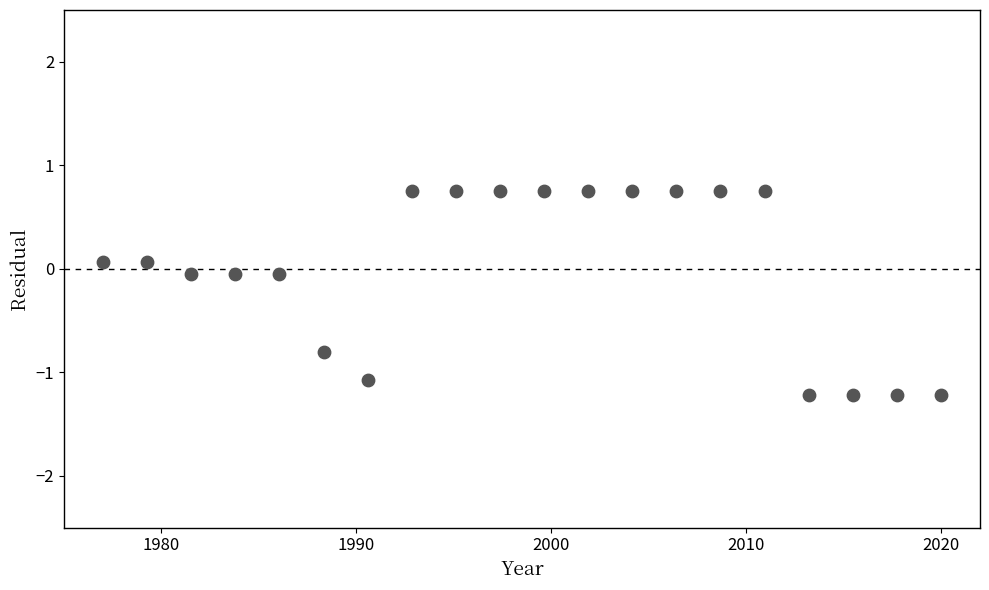

What is the range of Y values (max minus min)?

2.0